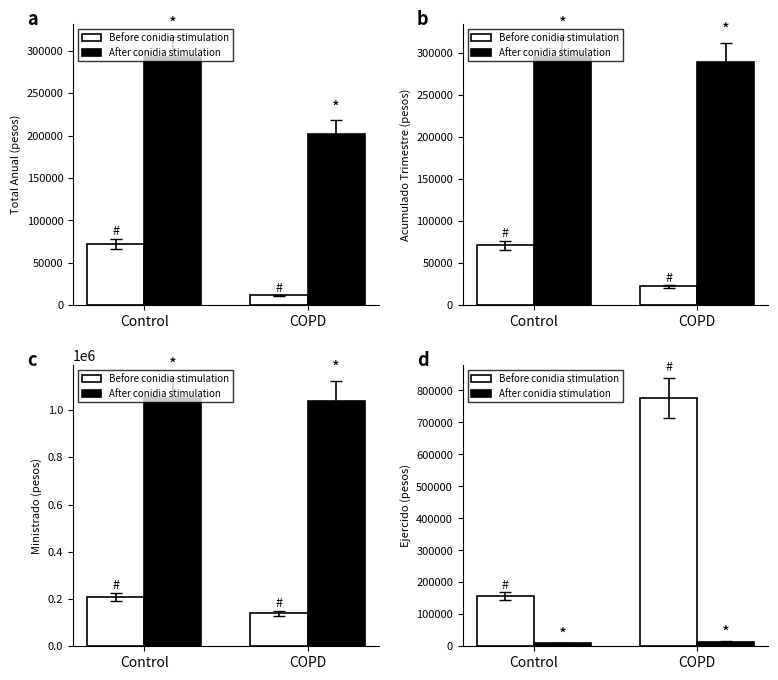

How many series are shown in this chart?

2